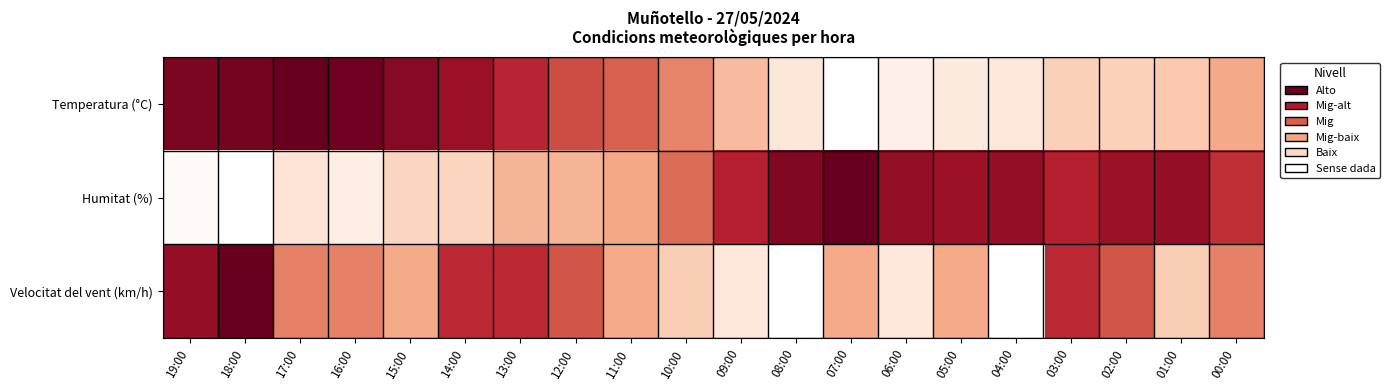

At 18:00, list the series in order from smallest to largest.

Humitat (%), Temperatura (°C), Velocitat del vent (km/h)